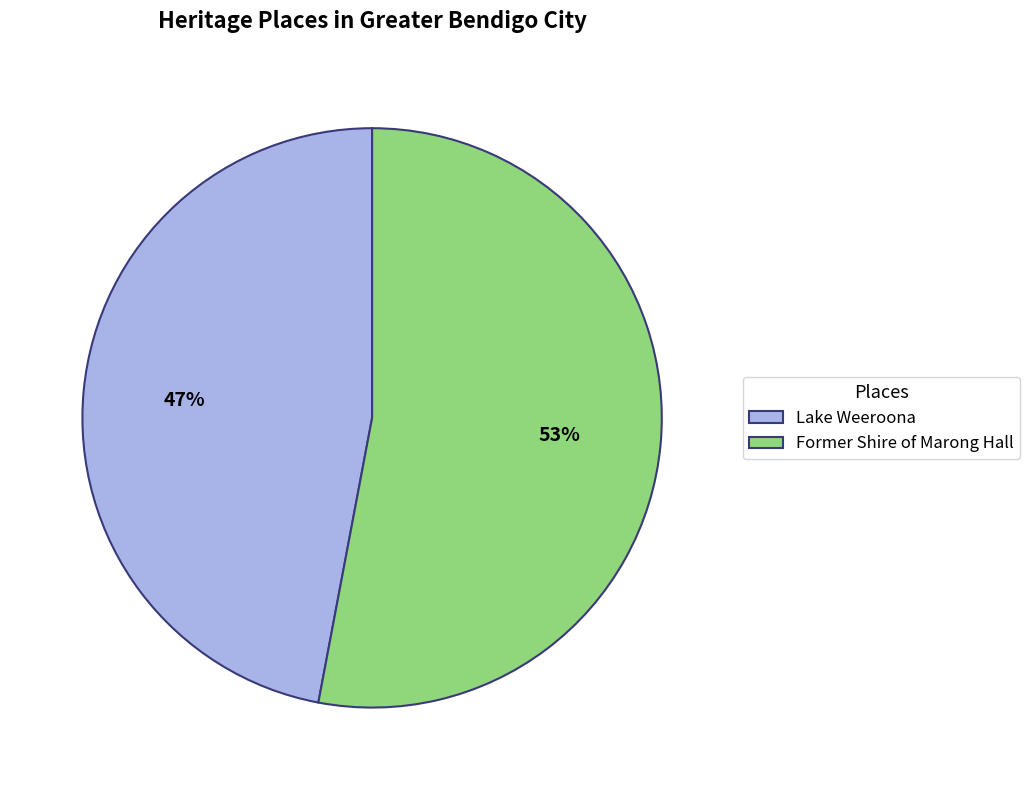

To the nearest percent, what is the combined percentage of Former Shire of Marong Hall and Lake Weeroona?

100%